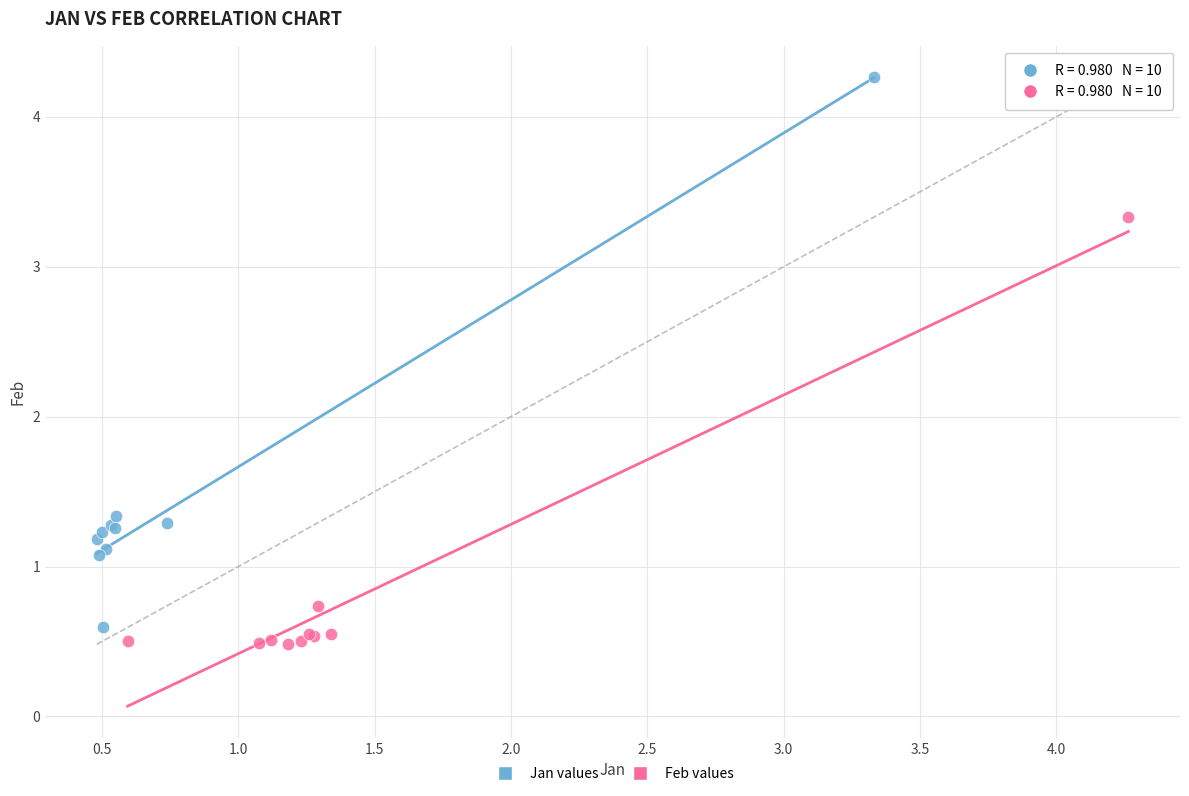

What are all the series names shown in the legend?

Jan values, Feb values